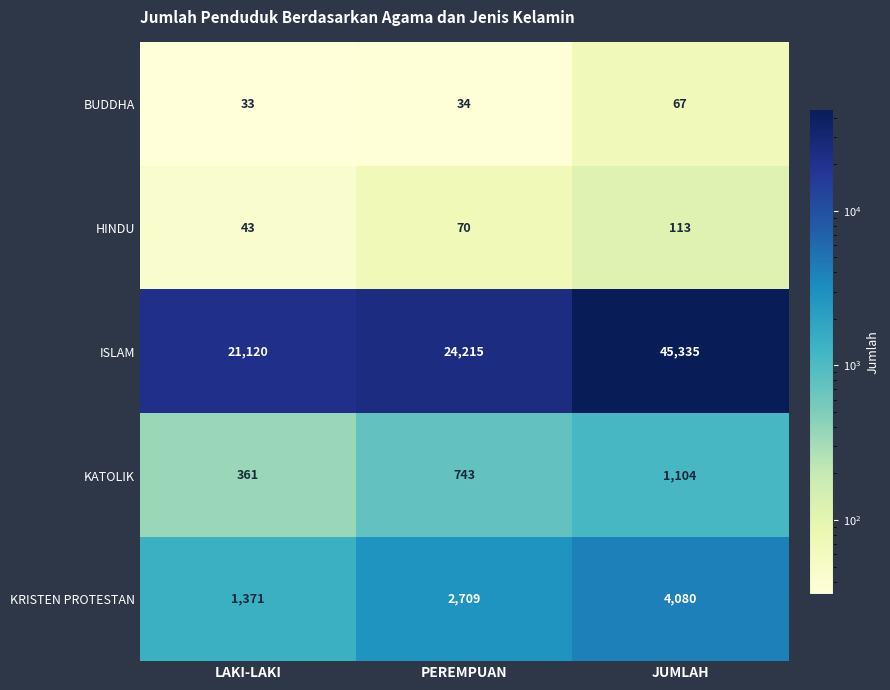

At which category is the sum across all series the highest?

JUMLAH